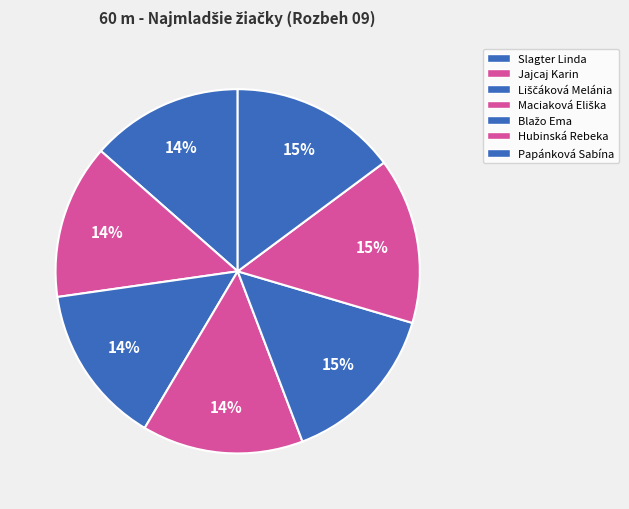

How many segments does this pie chart have?

7